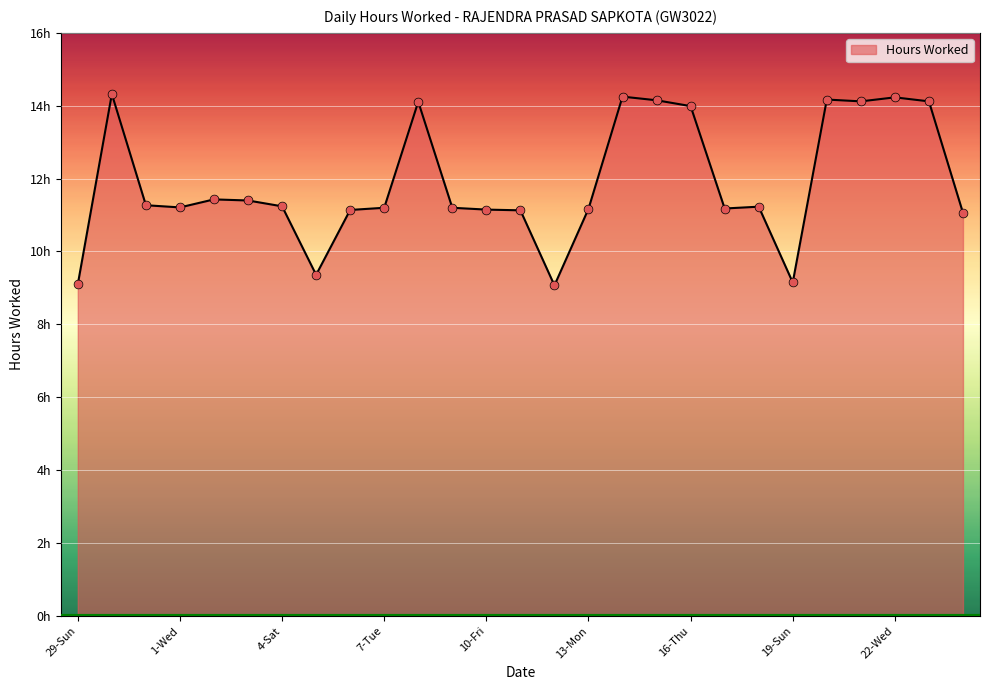

Is this an area chart (filled region under the line)?

Yes